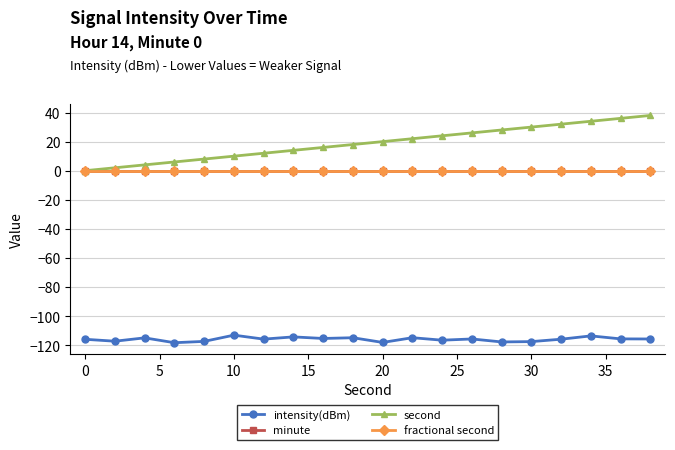

What is the maximum value shown in the chart?

38.0